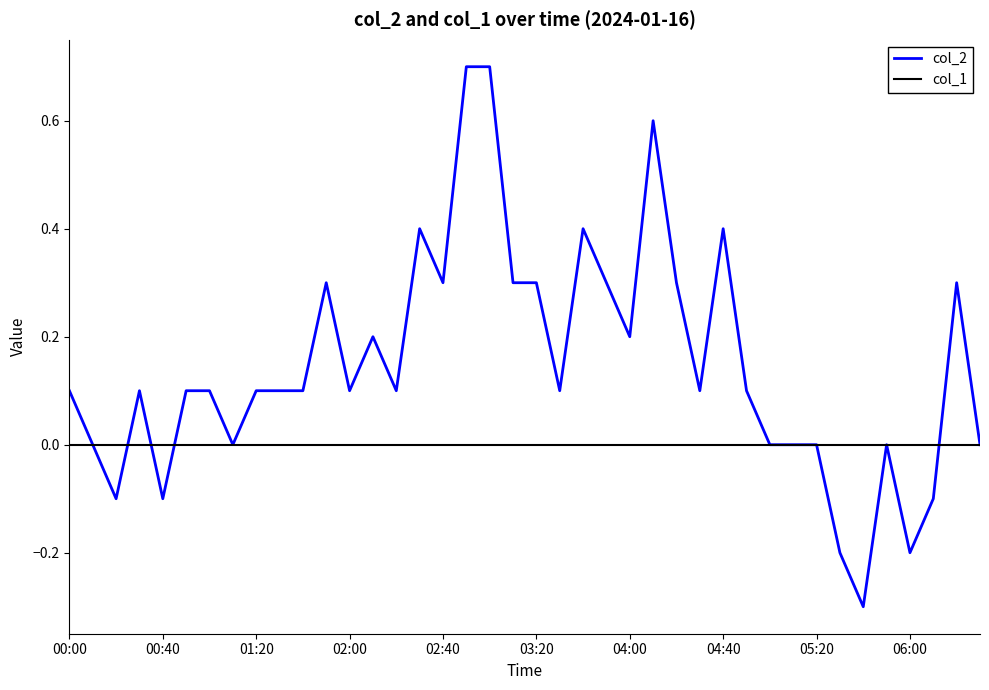

Which series has the largest range (max minus min)?

col_2